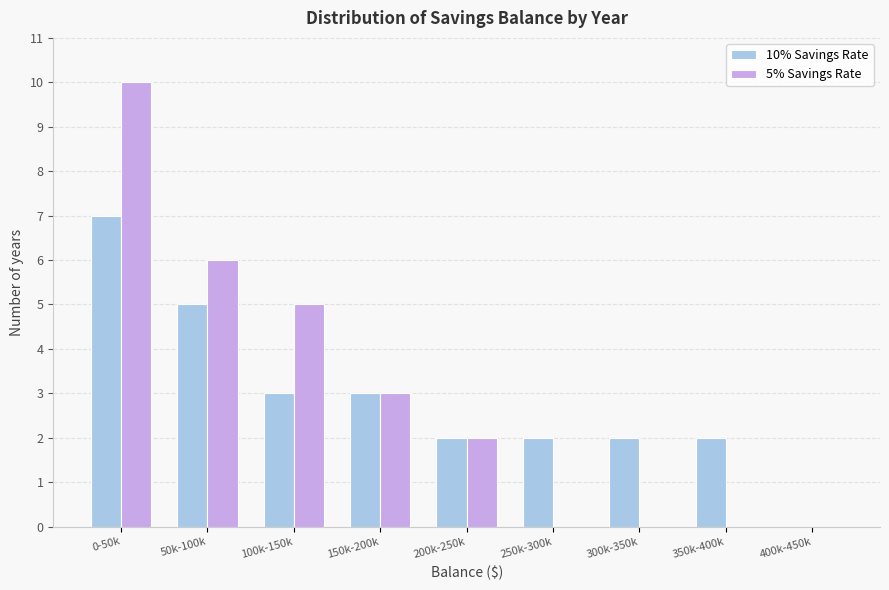

Reading left to right, transcribe all the data shown in this chart.

10% Savings Rate: 0-50k=7	50k-100k=5	100k-150k=3	150k-200k=3	200k-250k=2	250k-300k=2	300k-350k=2	350k-400k=2	400k-450k=0
5% Savings Rate: 0-50k=10	50k-100k=6	100k-150k=5	150k-200k=3	200k-250k=2	250k-300k=0	300k-350k=0	350k-400k=0	400k-450k=0